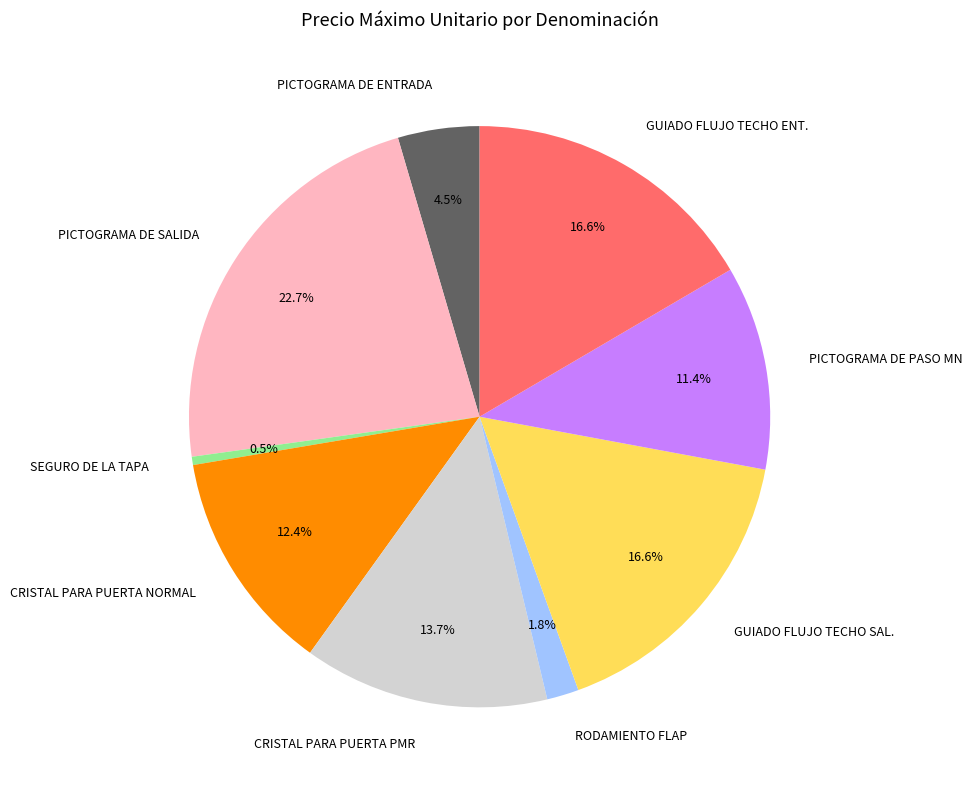

To the nearest percent, what is the combined percentage of RODAMIENTO FLAP and PICTOGRAMA DE ENTRADA?

6%